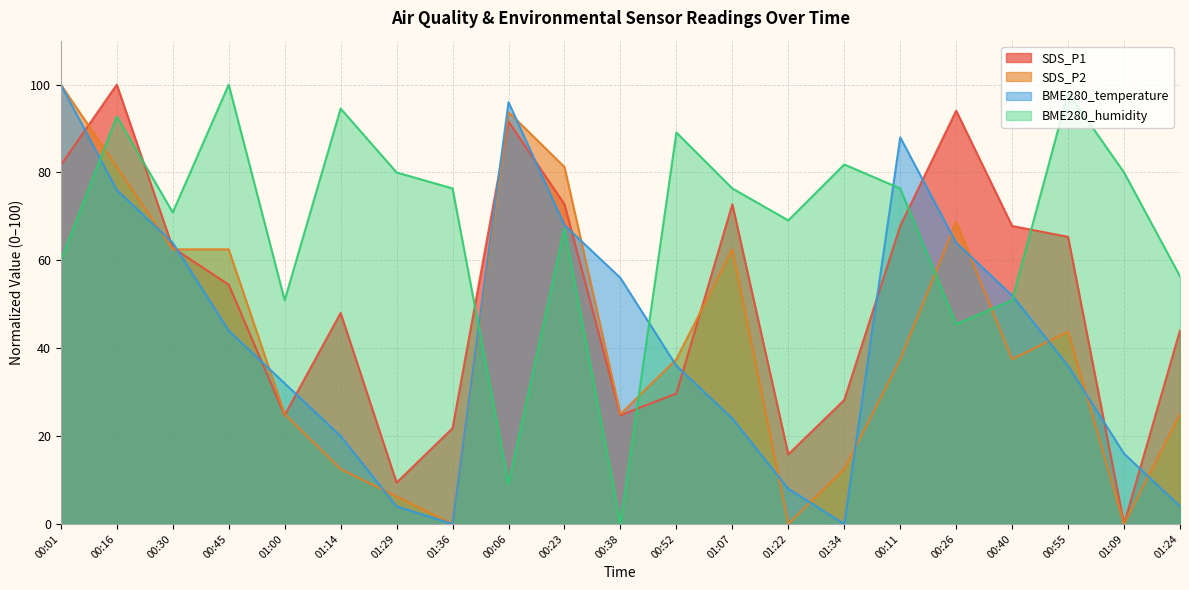

At how many categories does at least one series exceed 82?

9